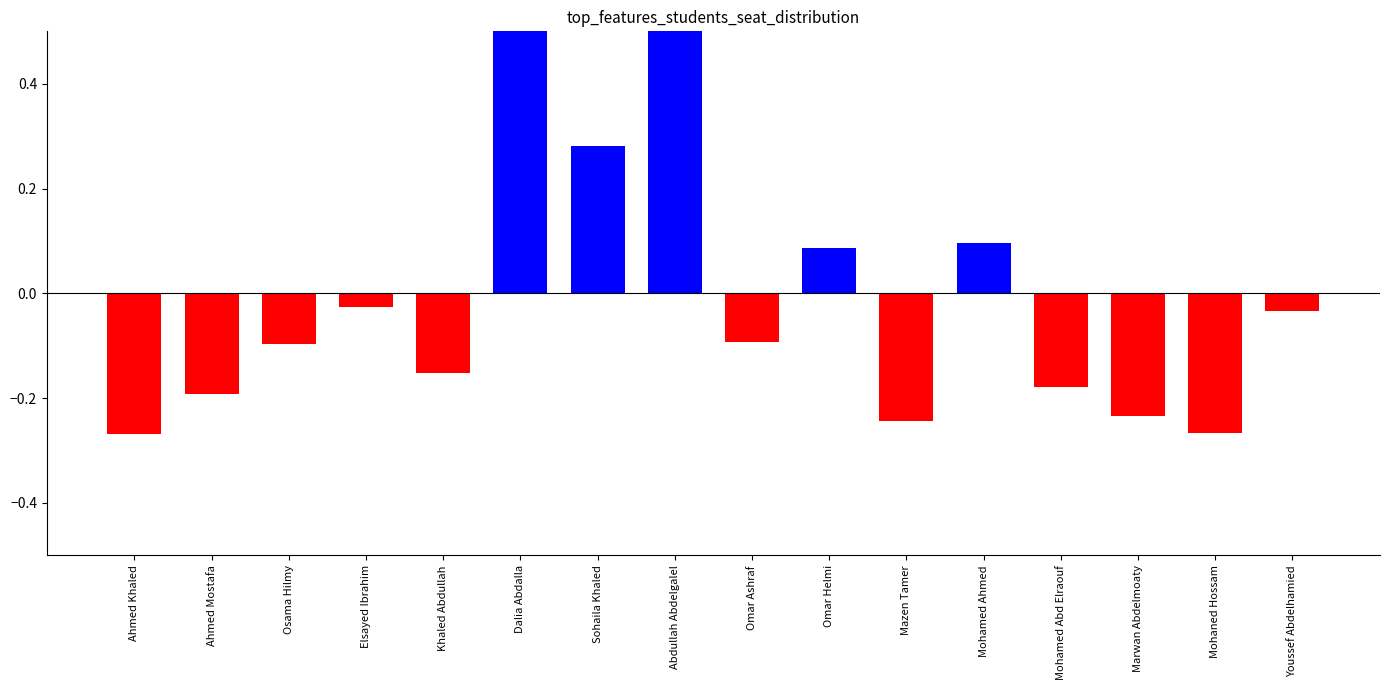

Which series has the largest range (max minus min)?

Positive